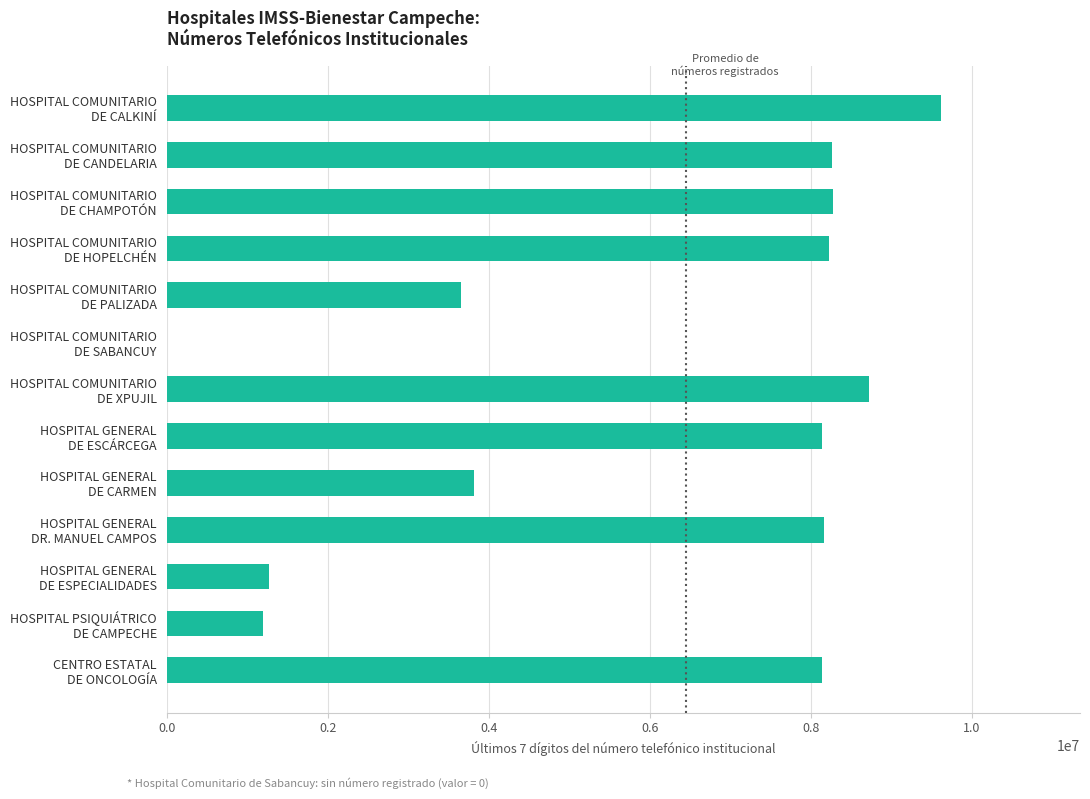

What is the sum of all values?

77445593